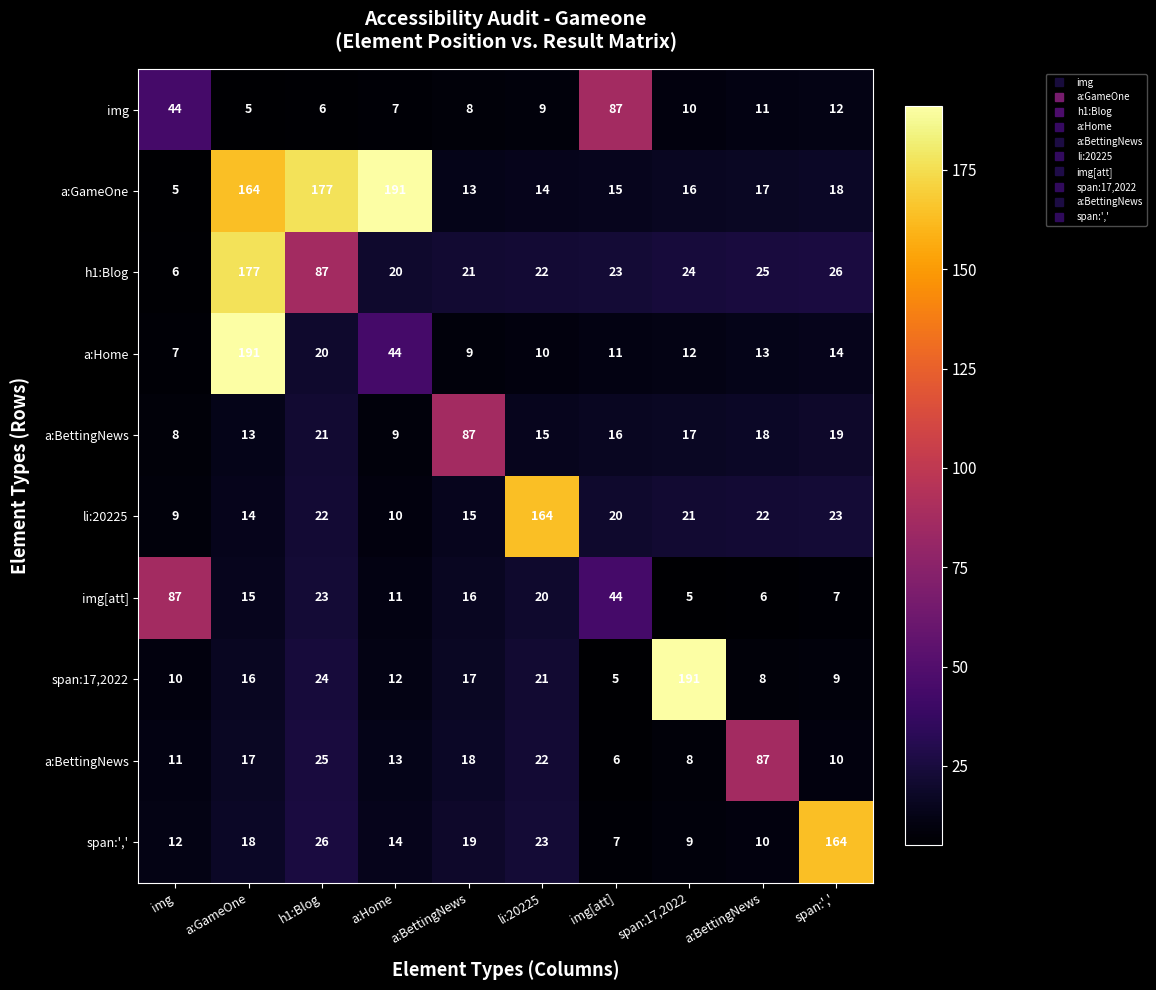

At how many categories does at least one series exceed 92?

6